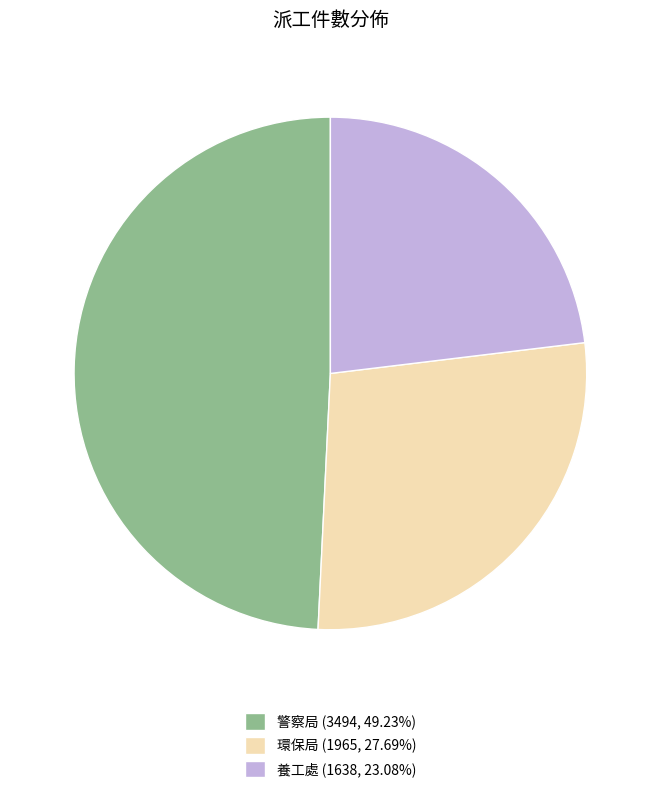

Is there any slice that represents more than half of the pie?

No